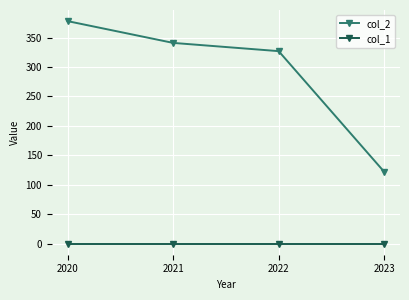

True or false: col_2 and col_1 intersect in this chart.

False